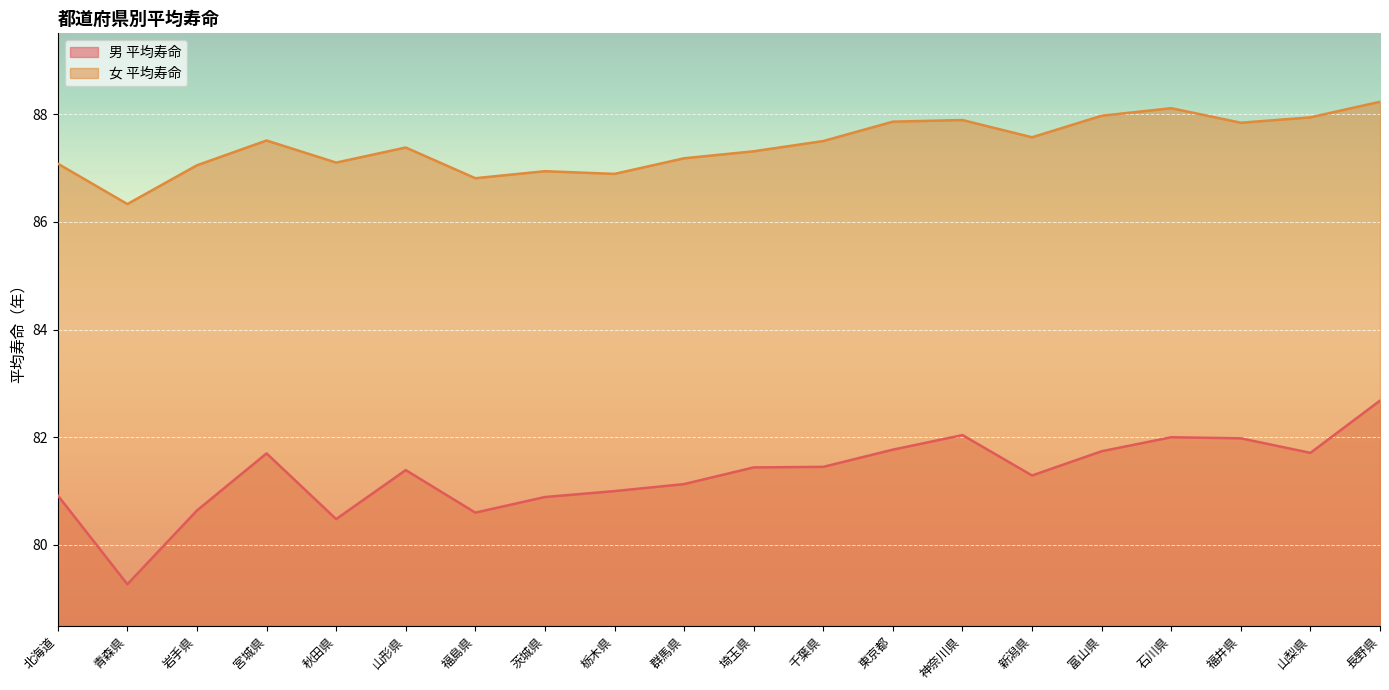

How many lines are shown in the chart?

2